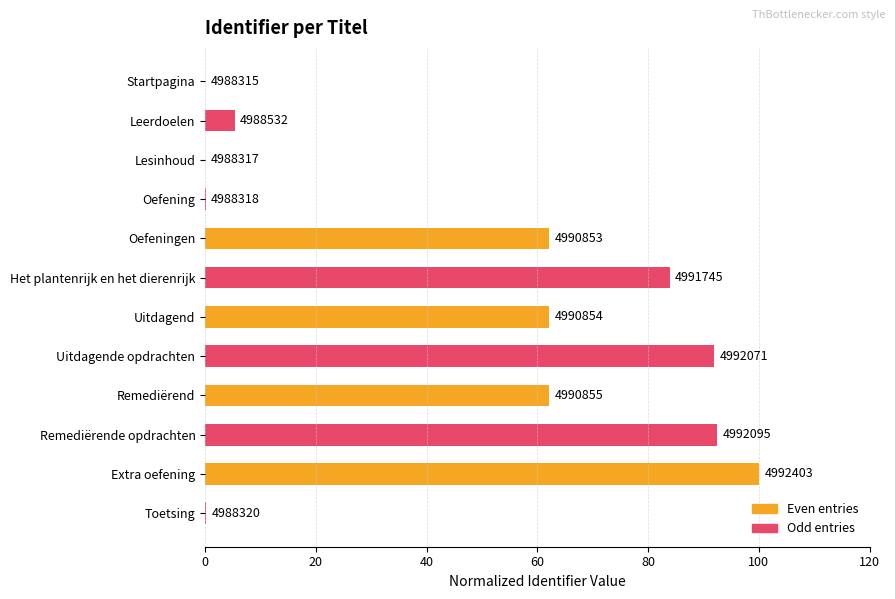

Rank the series by their maximum value, from lowest to highest.

Odd entries, Even entries